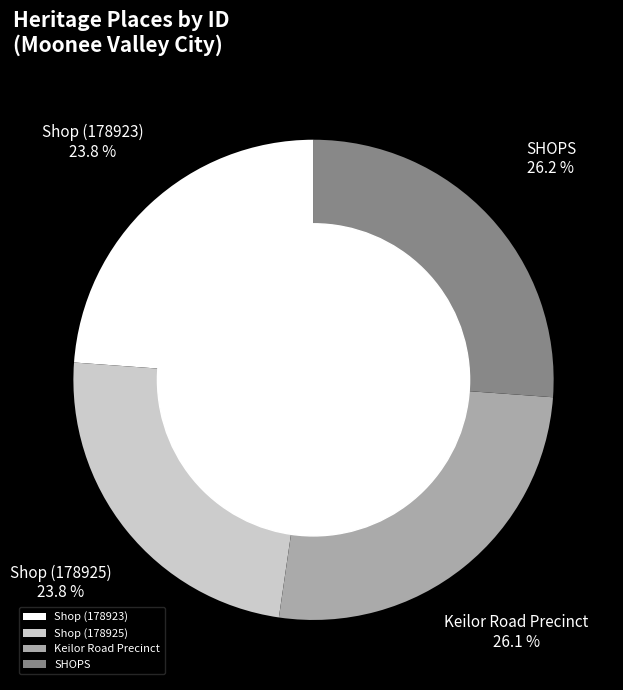

To the nearest percent, what is the difference between the largest and smallest slice percentages?

2%